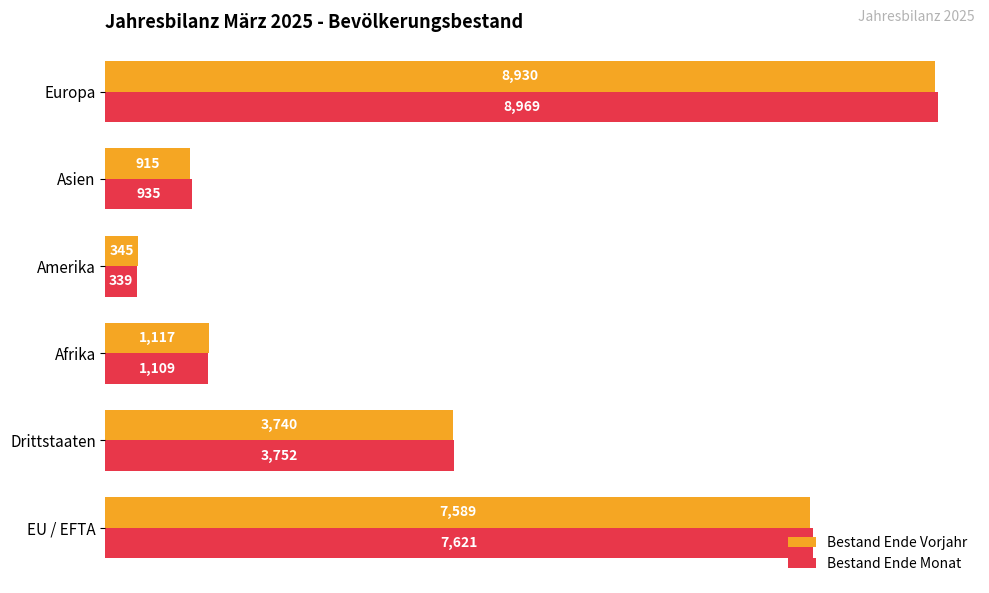

What is the difference between the maximum and minimum values in the Bestand Ende Vorjahr series?

8585